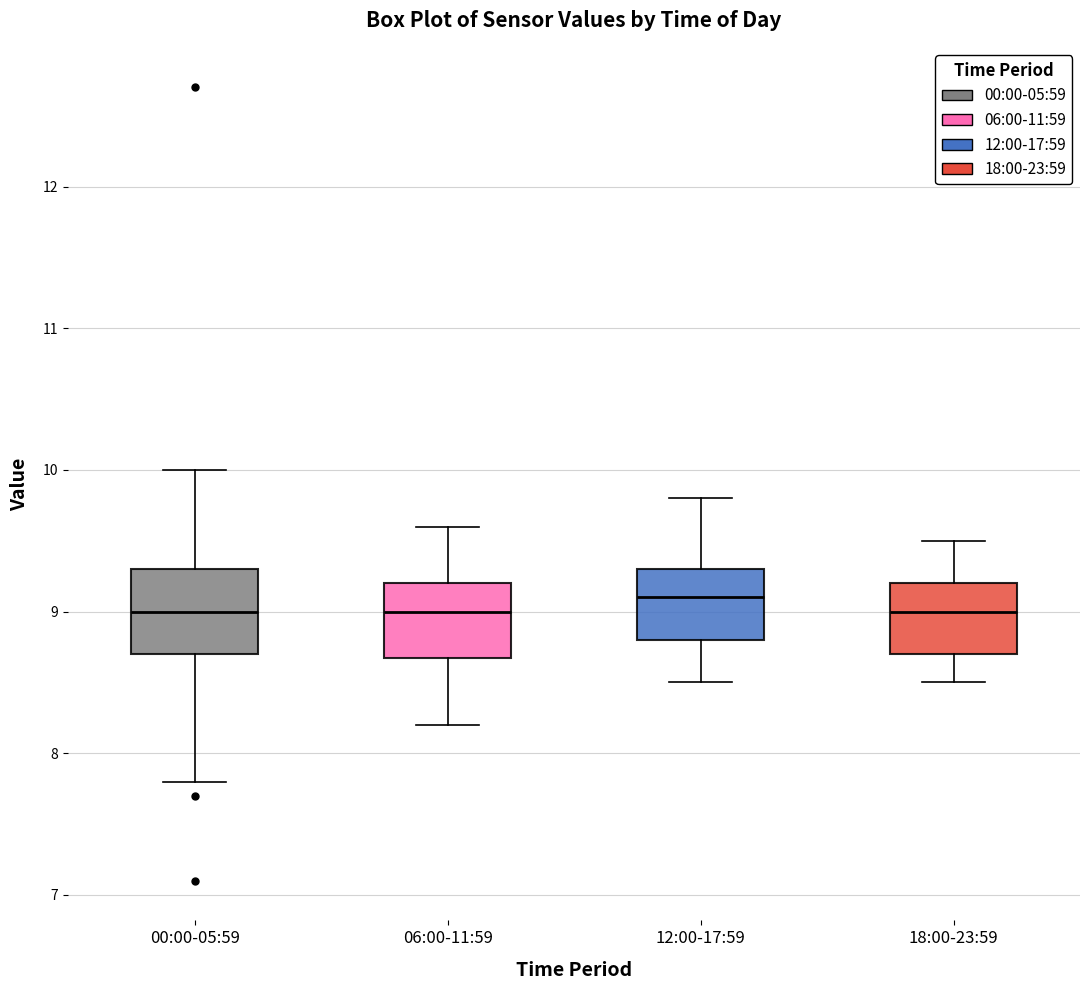

Reading left to right, read every box against the y-axis: the position of its median line, the range the box covers, and the ends of its whiskers. The values are not printed on the chart, so give them approximately, as read against the axis.

00:00-05:59: median 9.0, box 8.7 to 9.3, whiskers 7.8 to 10.0
06:00-11:59: median 9.0, box 8.7 to 9.2, whiskers 8.2 to 9.6
12:00-17:59: median 9.1, box 8.8 to 9.3, whiskers 8.5 to 9.8
18:00-23:59: median 9.0, box 8.7 to 9.2, whiskers 8.5 to 9.5